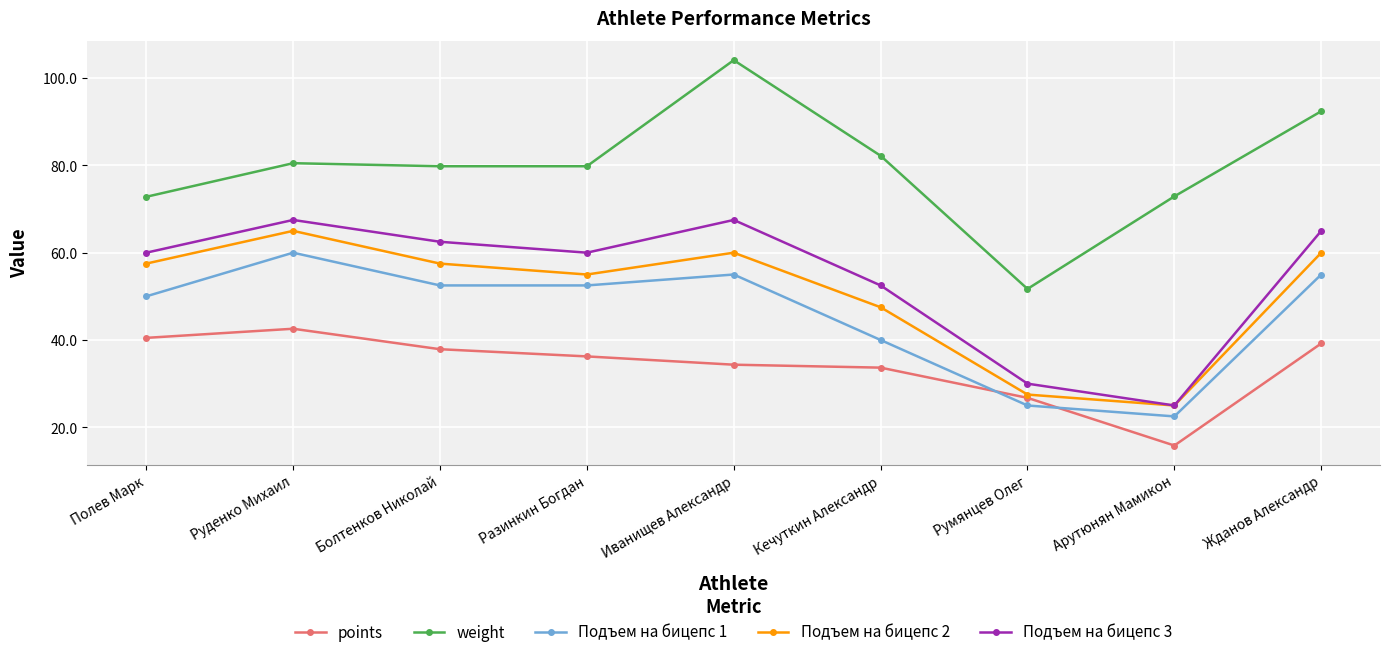

Where is the first local maximum for Подъем на бицепс 1?

Руденко Михаил